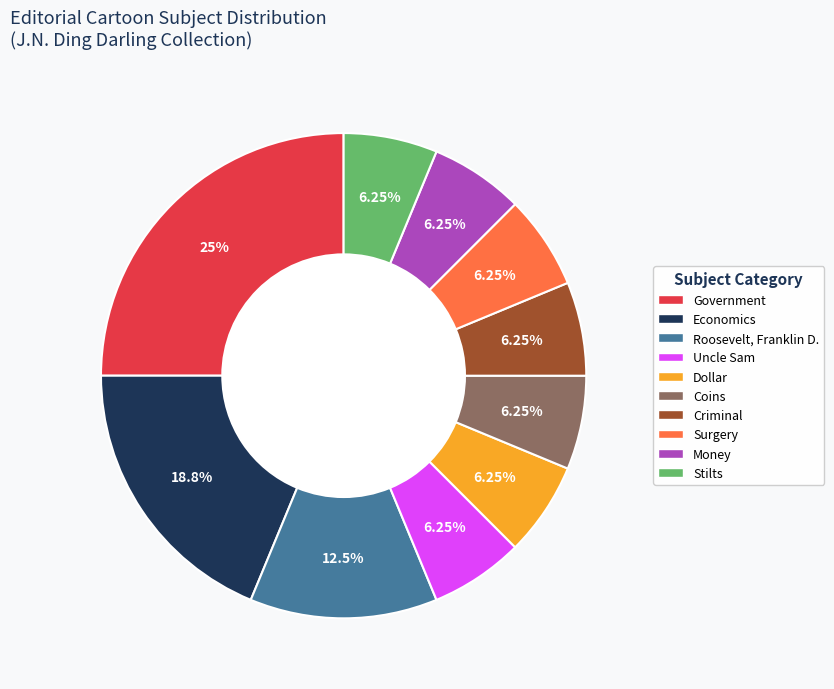

The Roosevelt, Franklin D. slice represents 26% of the pie. True or false?

False